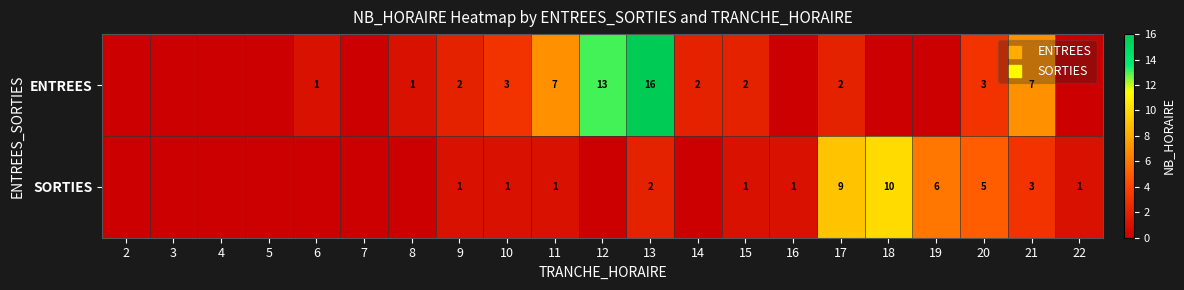

At 9, list the series in order from smallest to largest.

SORTIES, ENTREES